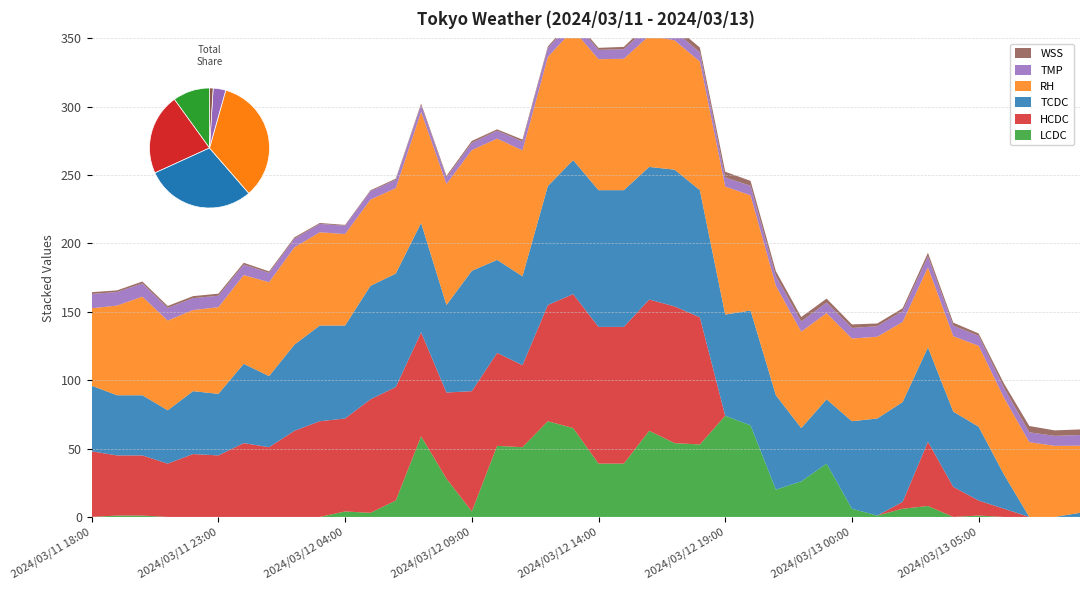

Reading left to right, list all the values displayed in this chart.

TMP: 2024/03/11 18:00=10.5	2024/03/11 19:00=9.9	2024/03/11 20:00=9.7	2024/03/11 21:00=9.3	2024/03/11 22:00=8.7	2024/03/11 23:00=8.4	2024/03/12 00:00=7.7	2024/03/12 01:00=6.8	2024/03/12 02:00=6.3	2024/03/12 03:00=6.1	2024/03/12 04:00=6.1	2024/03/12 05:00=6.1	2024/03/12 06:00=6.0	2024/03/12 07:00=5.0	2024/03/12 08:00=4.8	2024/03/12 09:00=5.3	2024/03/12 10:00=5.8	2024/03/12 11:00=6.5	2024/03/12 12:00=6.6	2024/03/12 13:00=6.7	2024/03/12 14:00=6.8	2024/03/12 15:00=7.0	2024/03/12 16:00=7.0	2024/03/12 17:00=7.1	2024/03/12 18:00=6.7	2024/03/12 19:00=6.6	2024/03/12 20:00=7.0	2024/03/12 21:00=7.1	2024/03/12 22:00=7.5	2024/03/12 23:00=7.7	2024/03/13 00:00=7.7	2024/03/13 01:00=7.7	2024/03/13 02:00=7.9	2024/03/13 03:00=8.1	2024/03/13 04:00=7.7	2024/03/13 05:00=7.3	2024/03/13 06:00=7.3	2024/03/13 07:00=7.2	2024/03/13 08:00=7.3	2024/03/13 09:00=7.8
WSS: 2024/03/11 18:00=1.3	2024/03/11 19:00=1.2	2024/03/11 20:00=1.4	2024/03/11 21:00=1.4	2024/03/11 22:00=1.5	2024/03/11 23:00=1.5	2024/03/12 00:00=1.3	2024/03/12 01:00=1.1	2024/03/12 02:00=1.0	2024/03/12 03:00=0.7	2024/03/12 04:00=0.6	2024/03/12 05:00=0.7	2024/03/12 06:00=0.9	2024/03/12 07:00=1.1	2024/03/12 08:00=1.2	2024/03/12 09:00=1.4	2024/03/12 10:00=1.0	2024/03/12 11:00=1.4	2024/03/12 12:00=1.1	2024/03/12 13:00=1.5	2024/03/12 14:00=1.5	2024/03/12 15:00=1.7	2024/03/12 16:00=2.6	2024/03/12 17:00=3.2	2024/03/12 18:00=3.5	2024/03/12 19:00=4.2	2024/03/12 20:00=3.6	2024/03/12 21:00=3.5	2024/03/12 22:00=3.2	2024/03/12 23:00=2.9	2024/03/13 00:00=2.6	2024/03/13 01:00=2.0	2024/03/13 02:00=2.1	2024/03/13 03:00=2.6	2024/03/13 04:00=2.2	2024/03/13 05:00=1.7	2024/03/13 06:00=3.1	2024/03/13 07:00=4.6	2024/03/13 08:00=4.0	2024/03/13 09:00=4.1
RH: 2024/03/11 18:00=56.6	2024/03/11 19:00=65.6	2024/03/11 20:00=72.1	2024/03/11 21:00=65.6	2024/03/11 22:00=59.3	2024/03/11 23:00=63.4	2024/03/12 00:00=64.9	2024/03/12 01:00=68.7	2024/03/12 02:00=71.2	2024/03/12 03:00=68.2	2024/03/12 04:00=66.9	2024/03/12 05:00=63.1	2024/03/12 06:00=62.5	2024/03/12 07:00=81.3	2024/03/12 08:00=88.5	2024/03/12 09:00=88.3	2024/03/12 10:00=88.7	2024/03/12 11:00=92.1	2024/03/12 12:00=94.4	2024/03/12 13:00=95.5	2024/03/12 14:00=95.8	2024/03/12 15:00=96.1	2024/03/12 16:00=96.0	2024/03/12 17:00=94.6	2024/03/12 18:00=94.1	2024/03/12 19:00=93.7	2024/03/12 20:00=84.2	2024/03/12 21:00=80.1	2024/03/12 22:00=70.5	2024/03/12 23:00=63.1	2024/03/13 00:00=60.5	2024/03/13 01:00=59.8	2024/03/13 02:00=58.6	2024/03/13 03:00=58.5	2024/03/13 04:00=55.2	2024/03/13 05:00=59.2	2024/03/13 06:00=56.2	2024/03/13 07:00=54.7	2024/03/13 08:00=52.0	2024/03/13 09:00=49.1
TCDC: 2024/03/11 18:00=48.0	2024/03/11 19:00=44.0	2024/03/11 20:00=44.0	2024/03/11 21:00=39.0	2024/03/11 22:00=46.0	2024/03/11 23:00=45.0	2024/03/12 00:00=58.0	2024/03/12 01:00=52.0	2024/03/12 02:00=63.0	2024/03/12 03:00=70.0	2024/03/12 04:00=68.0	2024/03/12 05:00=83.0	2024/03/12 06:00=83.0	2024/03/12 07:00=80.0	2024/03/12 08:00=64.0	2024/03/12 09:00=88.0	2024/03/12 10:00=68.0	2024/03/12 11:00=65.0	2024/03/12 12:00=87.0	2024/03/12 13:00=98.0	2024/03/12 14:00=100.0	2024/03/12 15:00=100.0	2024/03/12 16:00=97.0	2024/03/12 17:00=100.0	2024/03/12 18:00=93.0	2024/03/12 19:00=74.0	2024/03/12 20:00=84.0	2024/03/12 21:00=69.0	2024/03/12 22:00=39.0	2024/03/12 23:00=47.0	2024/03/13 00:00=64.0	2024/03/13 01:00=71.0	2024/03/13 02:00=73.0	2024/03/13 03:00=69.0	2024/03/13 04:00=55.0	2024/03/13 05:00=54.0	2024/03/13 06:00=25.0	2024/03/13 07:00=0.0	2024/03/13 08:00=0.0	2024/03/13 09:00=3.0
HCDC: 2024/03/11 18:00=48.0	2024/03/11 19:00=44.0	2024/03/11 20:00=44.0	2024/03/11 21:00=39.0	2024/03/11 22:00=46.0	2024/03/11 23:00=45.0	2024/03/12 00:00=54.0	2024/03/12 01:00=51.0	2024/03/12 02:00=63.0	2024/03/12 03:00=70.0	2024/03/12 04:00=68.0	2024/03/12 05:00=83.0	2024/03/12 06:00=83.0	2024/03/12 07:00=76.0	2024/03/12 08:00=63.0	2024/03/12 09:00=88.0	2024/03/12 10:00=68.0	2024/03/12 11:00=60.0	2024/03/12 12:00=85.0	2024/03/12 13:00=98.0	2024/03/12 14:00=100.0	2024/03/12 15:00=100.0	2024/03/12 16:00=96.0	2024/03/12 17:00=100.0	2024/03/12 18:00=93.0	2024/03/12 19:00=0.0	2024/03/12 20:00=0.0	2024/03/12 21:00=0.0	2024/03/12 22:00=0.0	2024/03/12 23:00=0.0	2024/03/13 00:00=0.0	2024/03/13 01:00=0.0	2024/03/13 02:00=5.0	2024/03/13 03:00=47.0	2024/03/13 04:00=22.0	2024/03/13 05:00=11.0	2024/03/13 06:00=6.0	2024/03/13 07:00=0.0	2024/03/13 08:00=0.0	2024/03/13 09:00=0.0
LCDC: 2024/03/11 18:00=0.0	2024/03/11 19:00=1.0	2024/03/11 20:00=1.0	2024/03/11 21:00=0.0	2024/03/11 22:00=0.0	2024/03/11 23:00=0.0	2024/03/12 00:00=0.0	2024/03/12 01:00=0.0	2024/03/12 02:00=0.0	2024/03/12 03:00=0.0	2024/03/12 04:00=4.0	2024/03/12 05:00=3.0	2024/03/12 06:00=12.0	2024/03/12 07:00=59.0	2024/03/12 08:00=28.0	2024/03/12 09:00=4.0	2024/03/12 10:00=52.0	2024/03/12 11:00=51.0	2024/03/12 12:00=70.0	2024/03/12 13:00=65.0	2024/03/12 14:00=39.0	2024/03/12 15:00=39.0	2024/03/12 16:00=63.0	2024/03/12 17:00=54.0	2024/03/12 18:00=53.0	2024/03/12 19:00=74.0	2024/03/12 20:00=67.0	2024/03/12 21:00=20.0	2024/03/12 22:00=26.0	2024/03/12 23:00=39.0	2024/03/13 00:00=6.0	2024/03/13 01:00=1.0	2024/03/13 02:00=6.0	2024/03/13 03:00=8.0	2024/03/13 04:00=0.0	2024/03/13 05:00=1.0	2024/03/13 06:00=0.0	2024/03/13 07:00=0.0	2024/03/13 08:00=0.0	2024/03/13 09:00=0.0